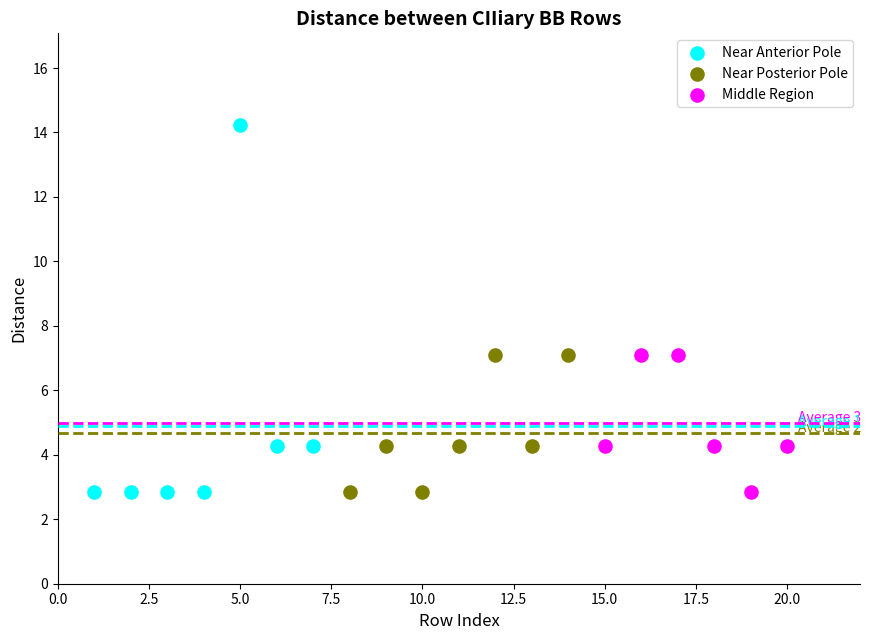

What are all the series names shown in the legend?

Near Anterior Pole, Near Posterior Pole, Middle Region